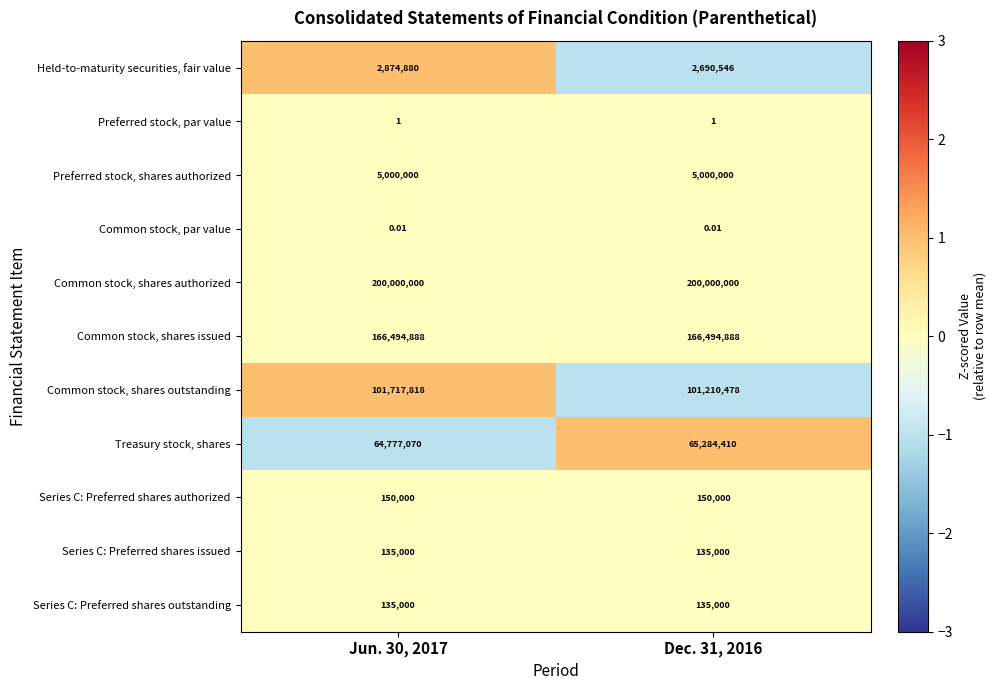

Which series has the largest total across all categories?

Common stock, shares authorized